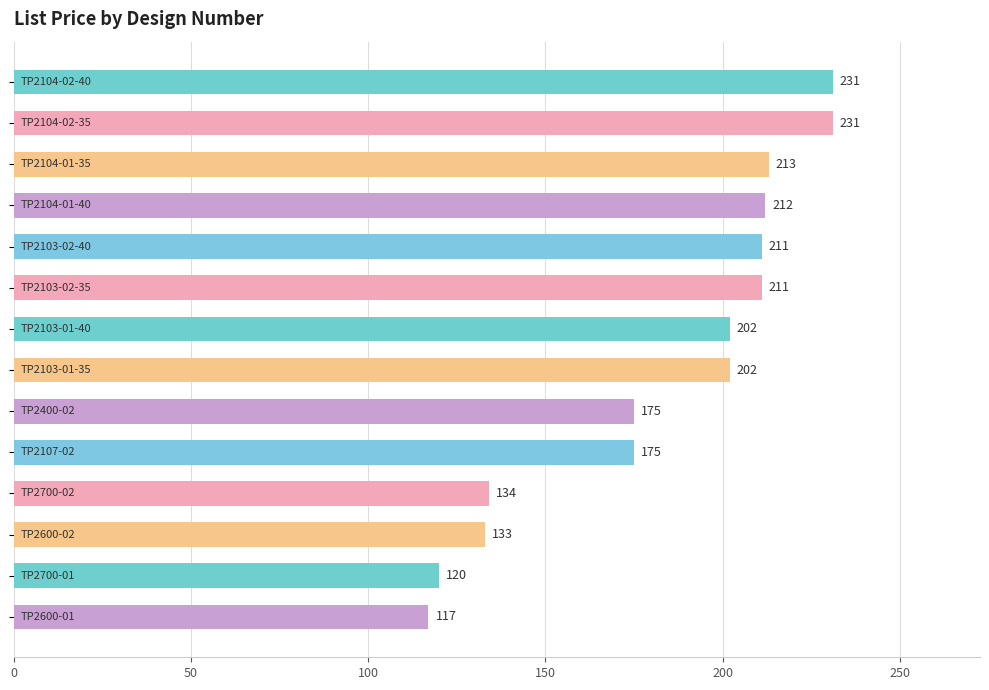

What is the sum of all values?

2567